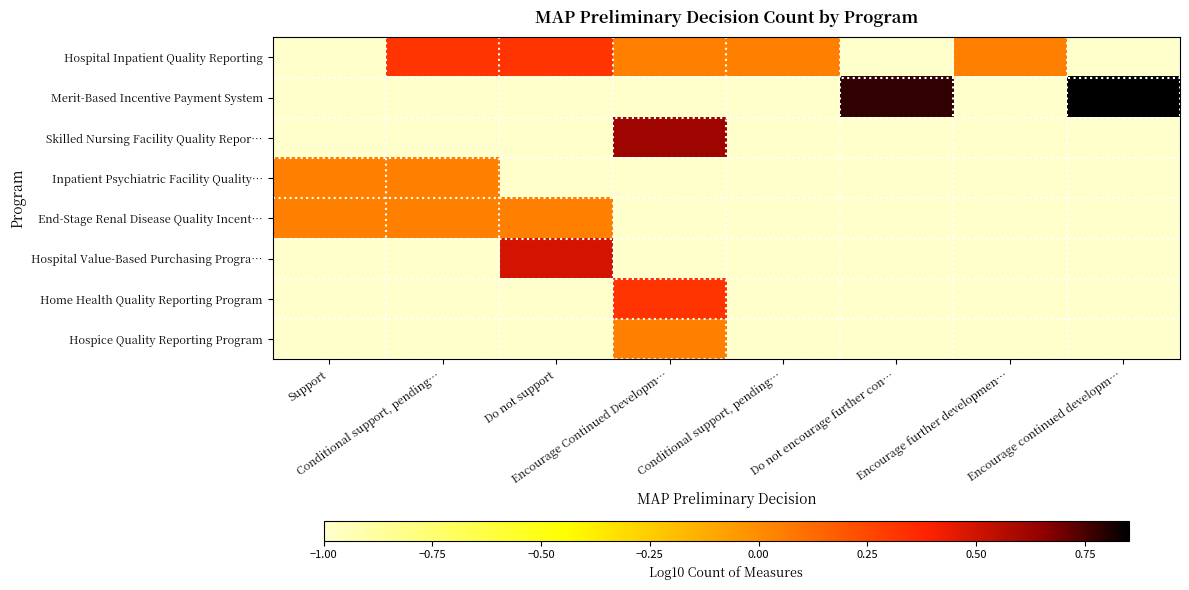

What is the total value across all series at Support?

-5.9